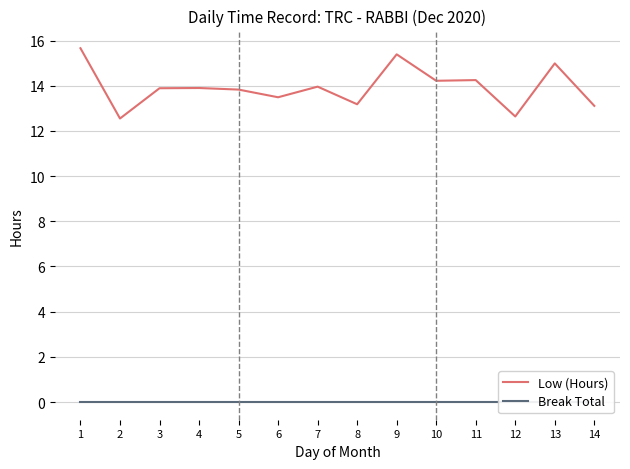

List the labels in order of Break Total value, largest first.

1, 2, 3, 4, 5, 6, 7, 8, 9, 10, 11, 12, 13, 14